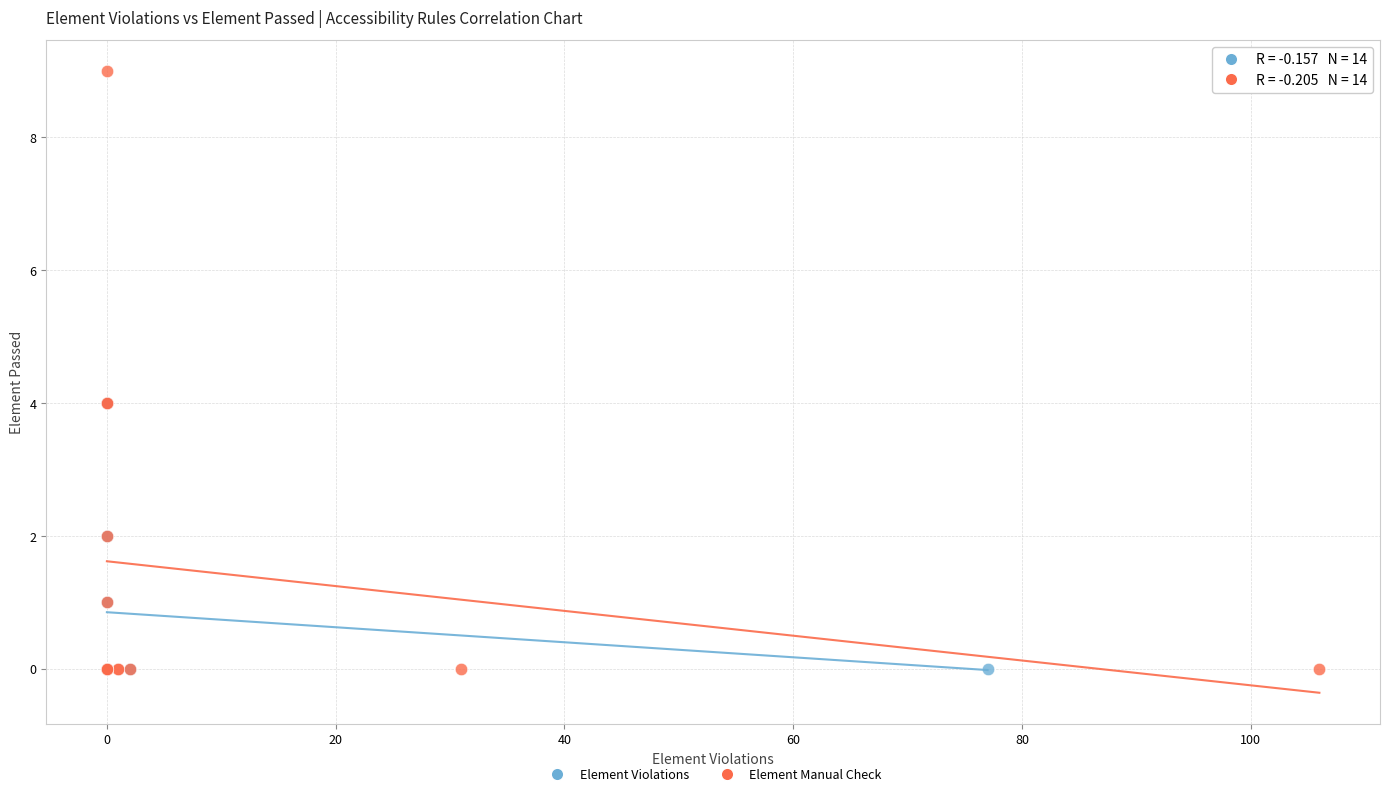

Which series has the widest spread of Y values?

Element Manual Check